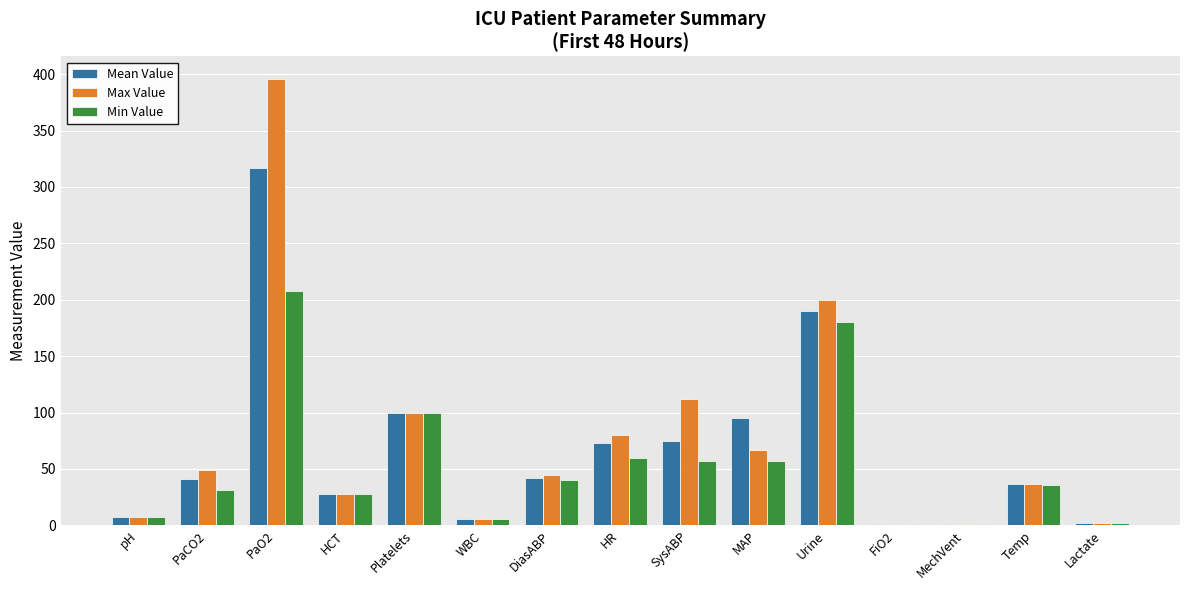

True or false: Max Value has a value of 111.7 at HR.

False